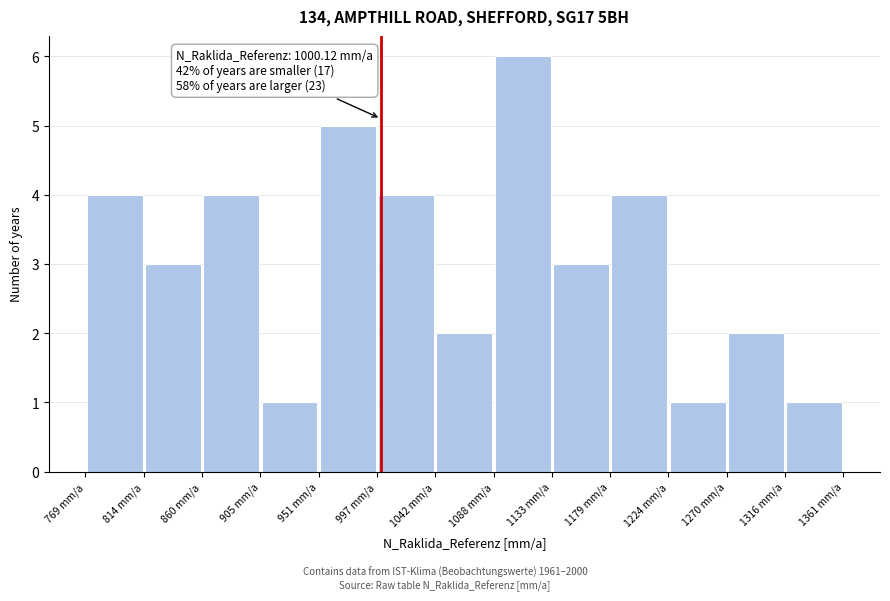

Over which range of the x-axis is the bar tallest?

1090 to 1135